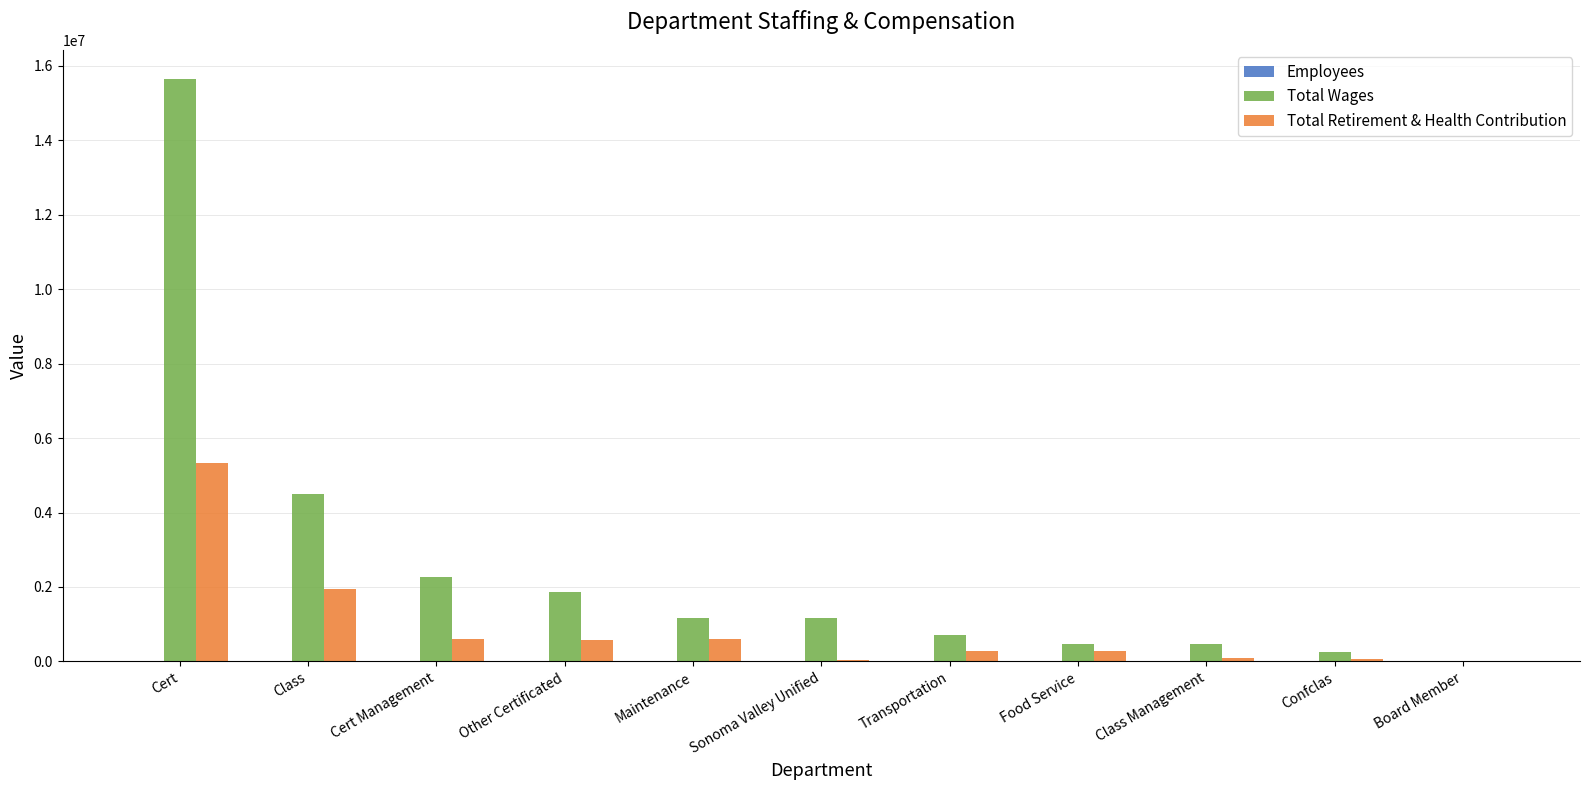

Which series has the largest total across all categories?

Total Wages